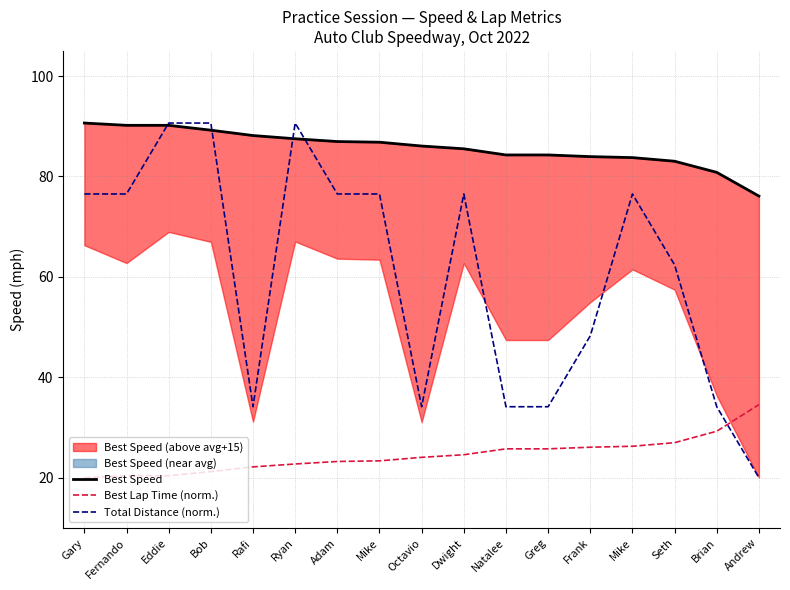

True or false: Best Speed has more than 1 points higher than both neighbors.

False